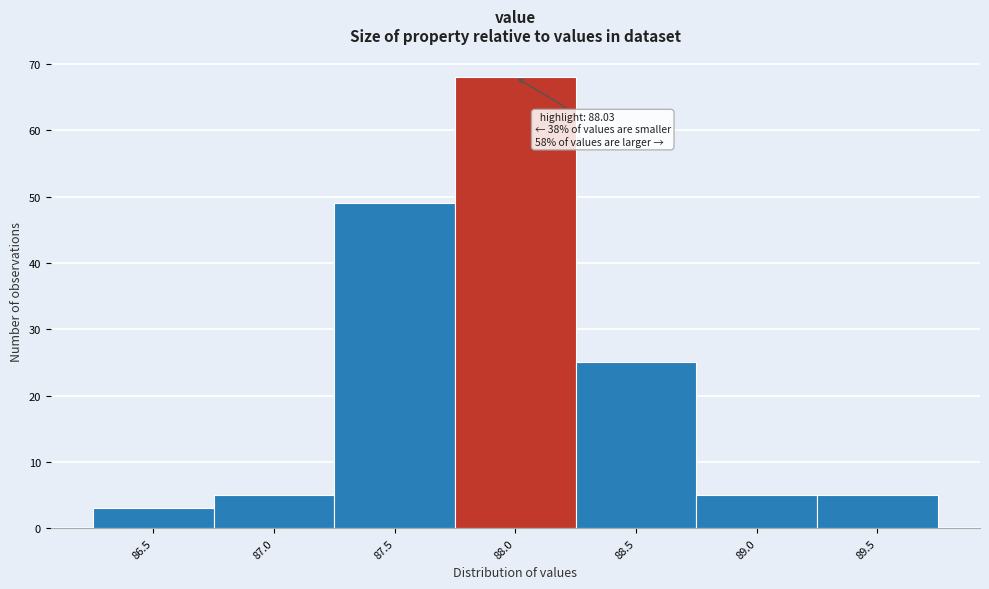

Reading left to right, list all the values displayed in this chart.

3	5	49	68	25	5	5